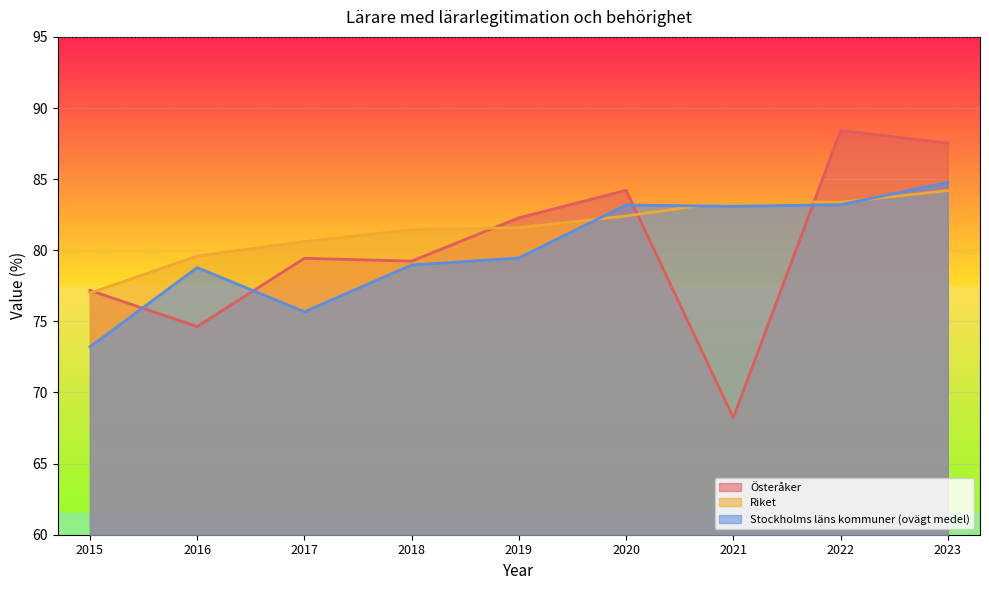

At how many categories does at least one series exceed 68?

9